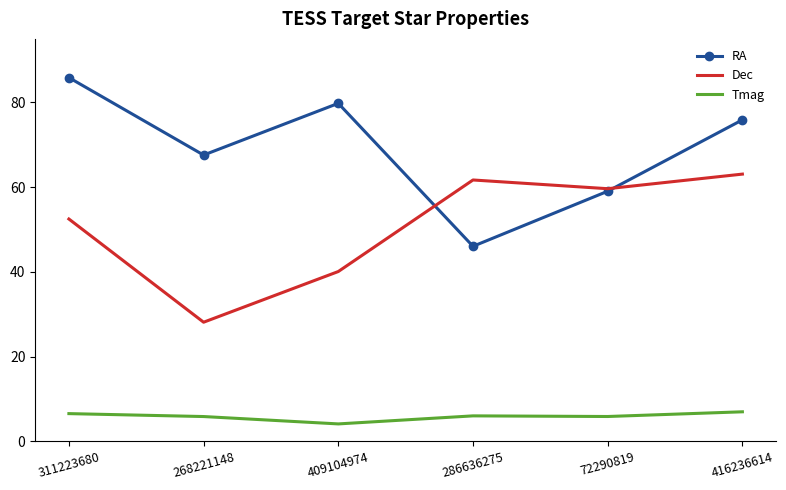

Rank the categories by Dec value from lowest to highest.

268221148, 409104974, 311223680, 72290819, 286636275, 416236614